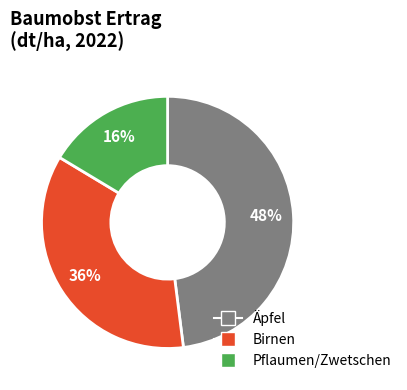

The Birnen slice represents 36% of the pie. True or false?

True